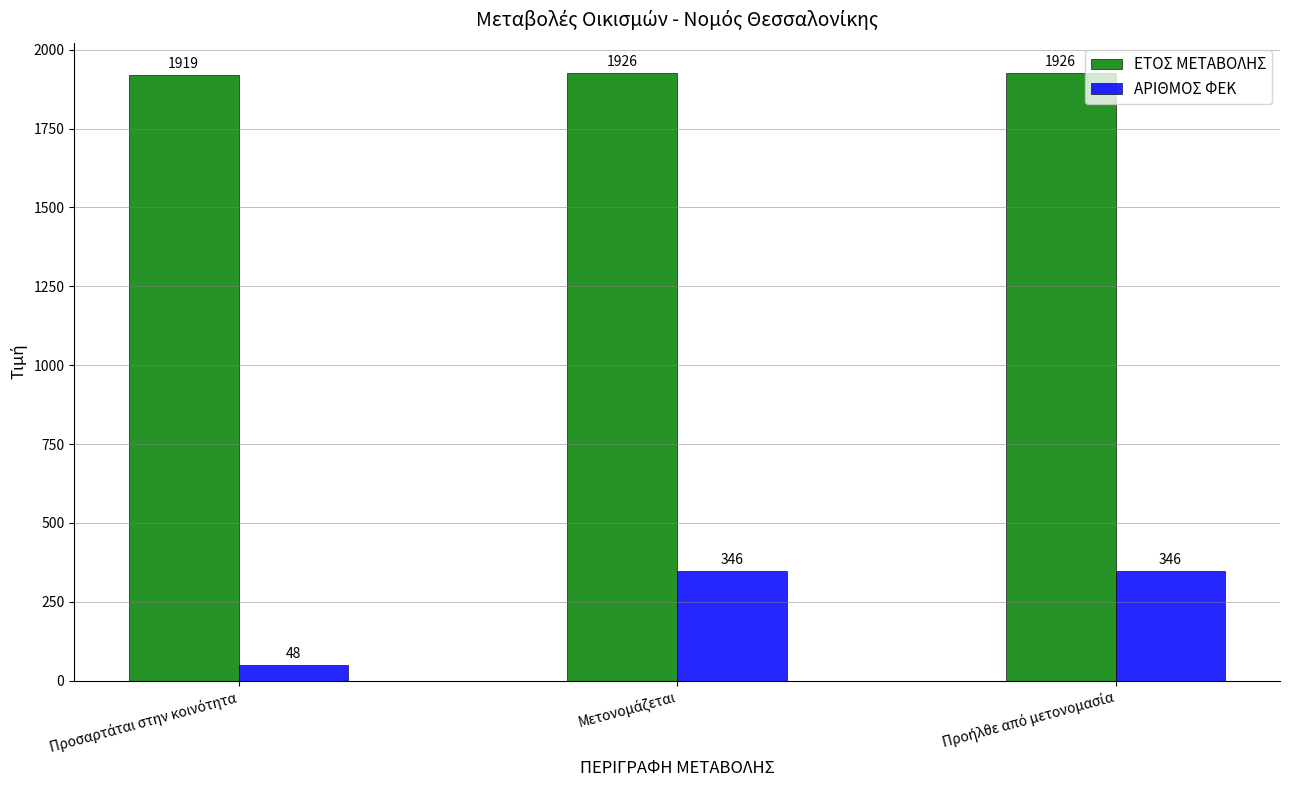

What is the greatest value displayed?

1926